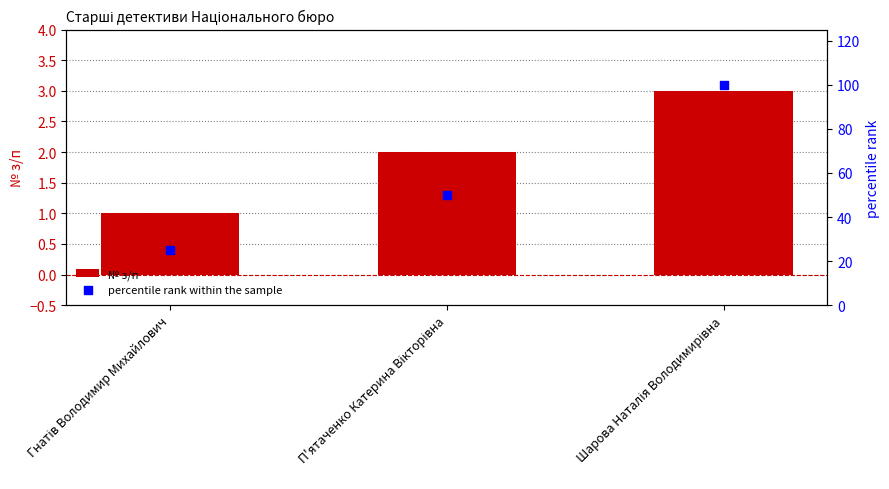

Which series reaches the minimum Y coordinate?

№ з/п